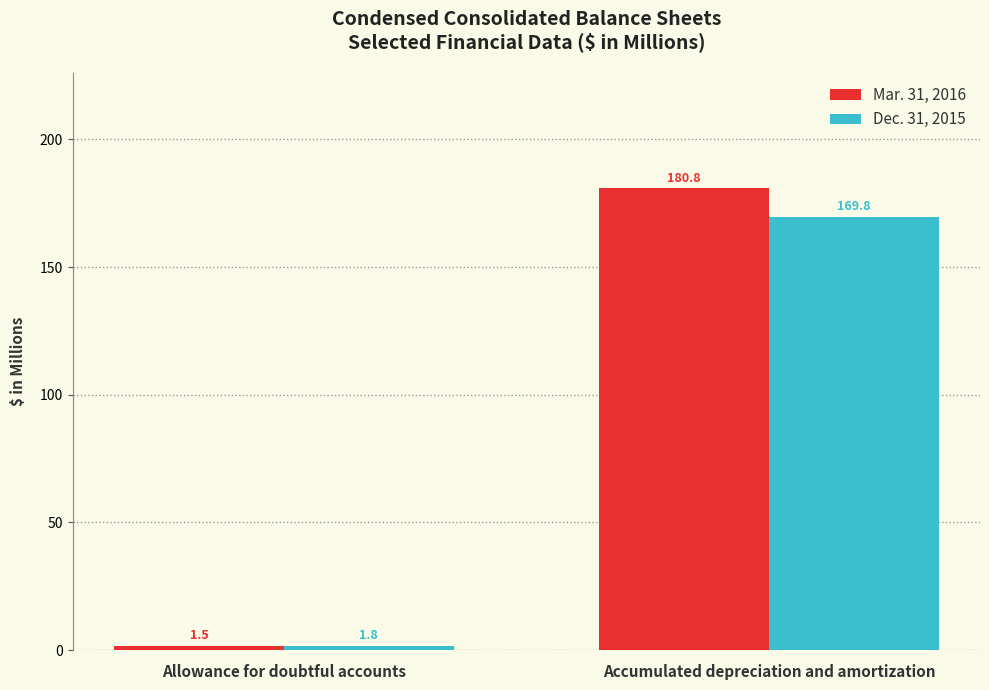

What is the label of the 1st bar from the right?

Accumulated depreciation and amortization